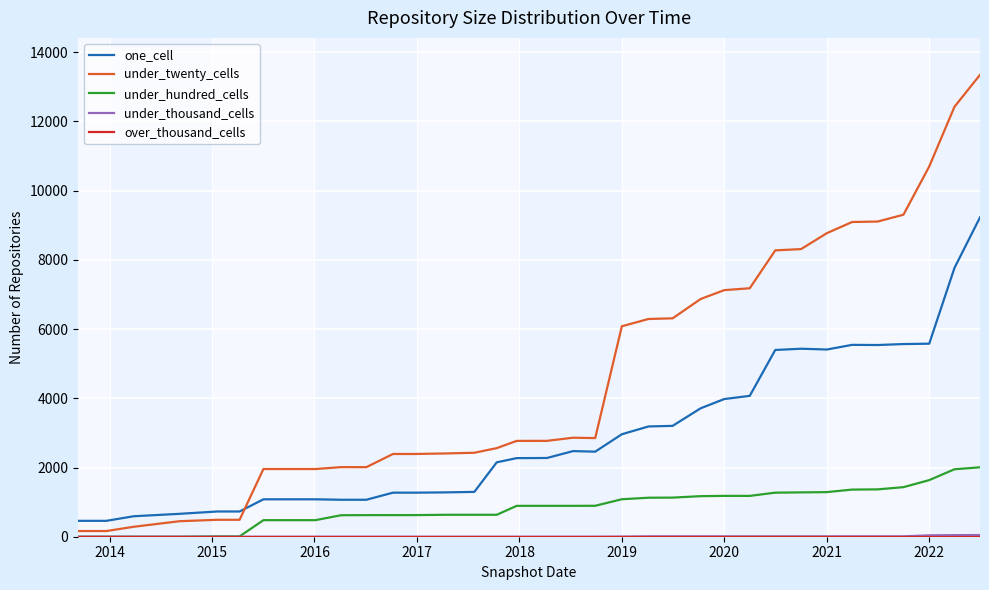

What is the greatest value displayed?

13346